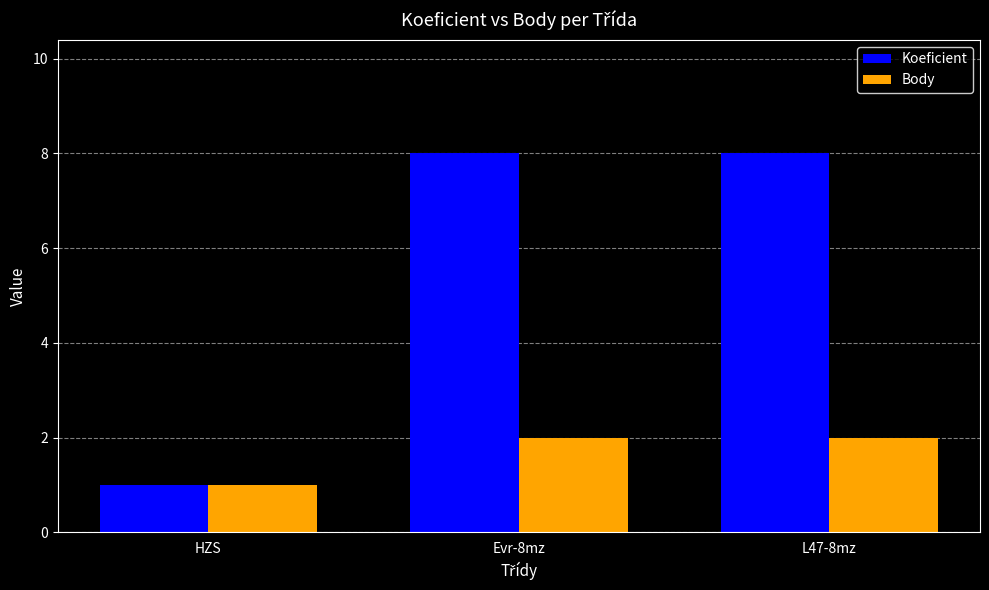

At how many categories does at least one series exceed 4?

2